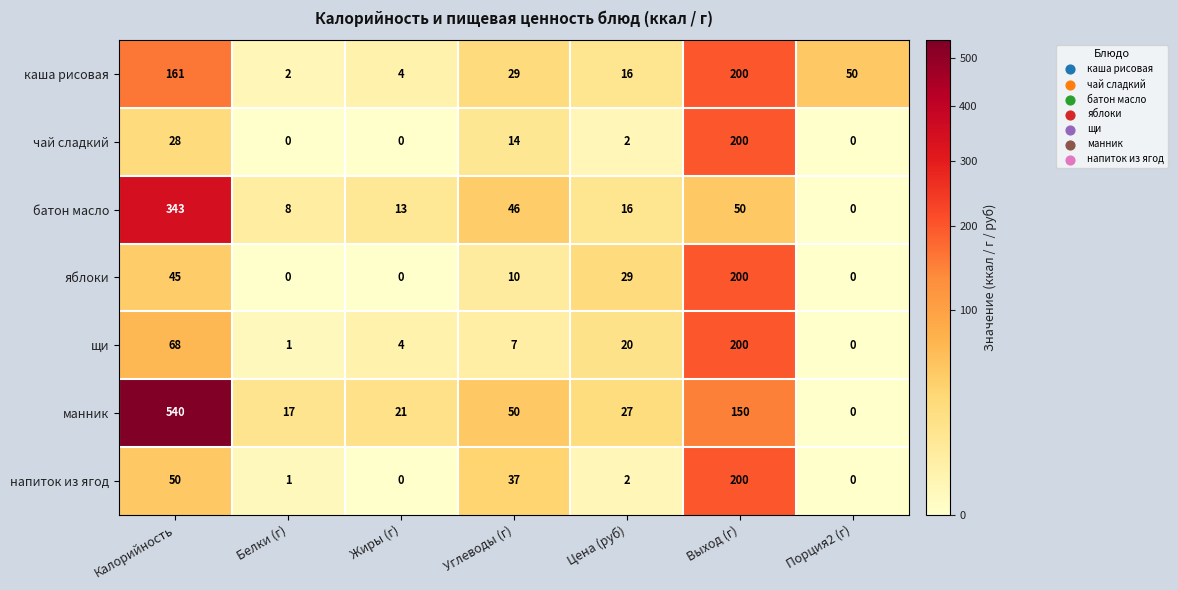

Which series has the largest total across all categories?

манник